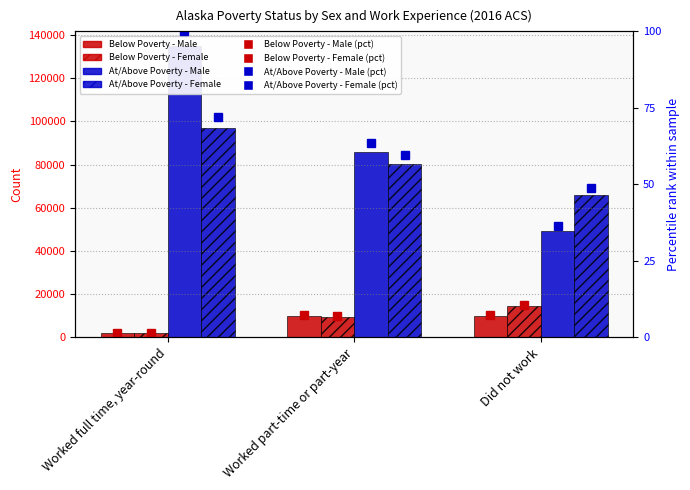

How many bars are there in each group?

4